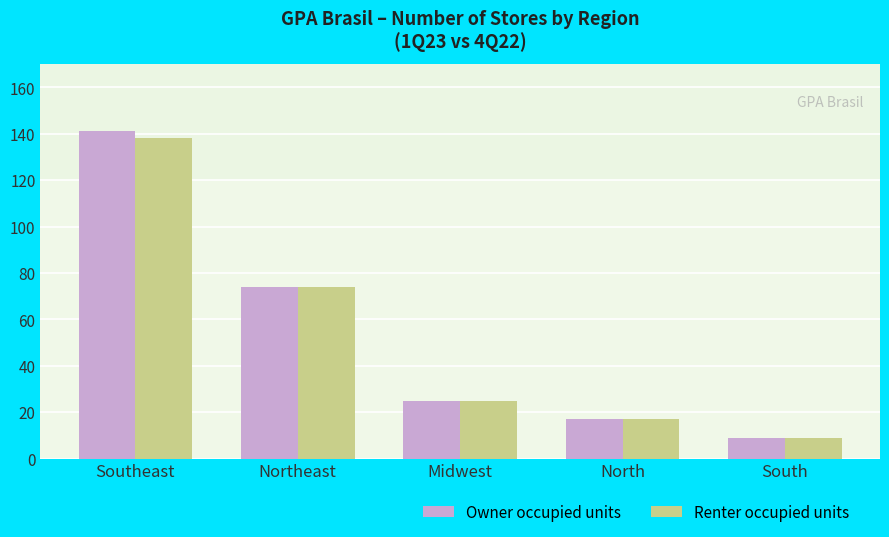

What is the minimum value for Renter occupied units?

9